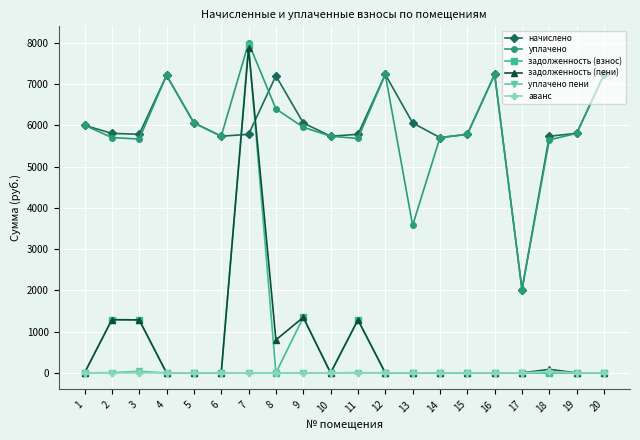

What is the sum of the уплачено values at 20 and 2?

12939.8